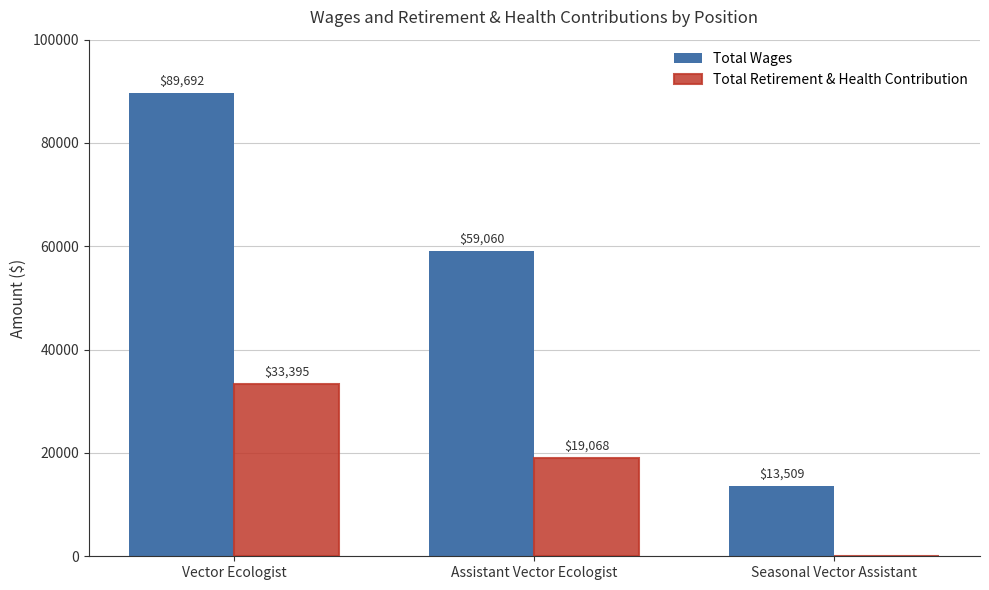

Which category has the highest value in the Total Wages series?

Vector Ecologist